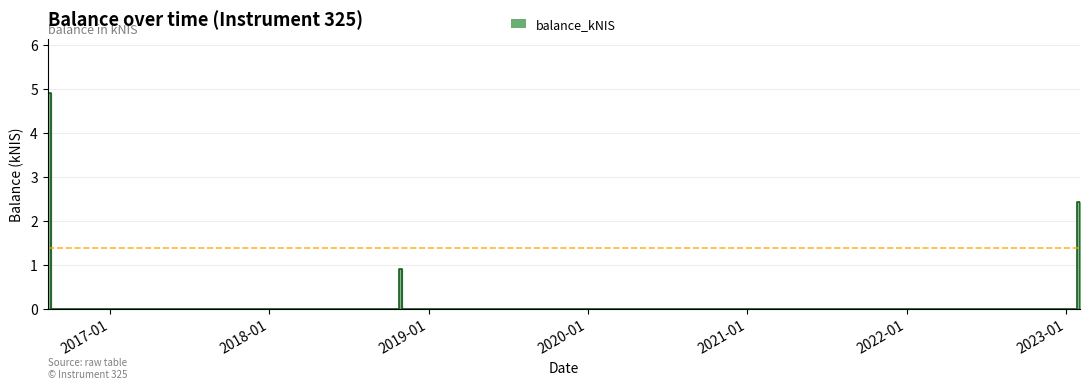

How many lines are shown in the chart?

1